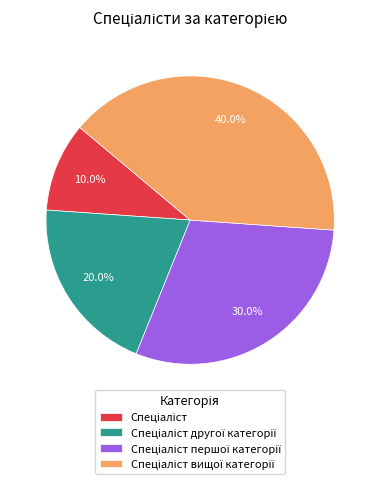

Does any single category account for the majority?

No